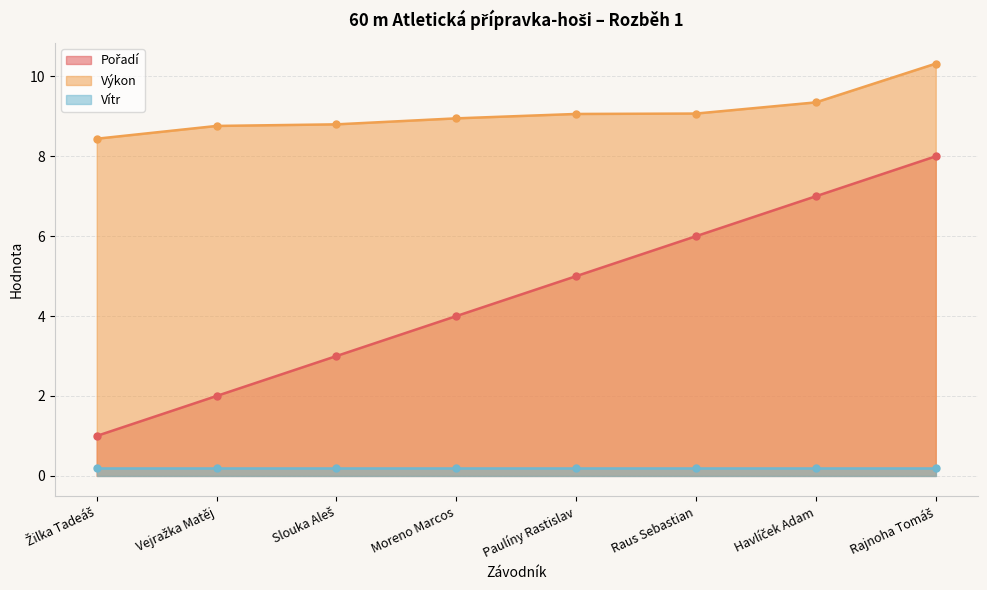

What is the value of the Výkon point at the 5th from the left?

9.1